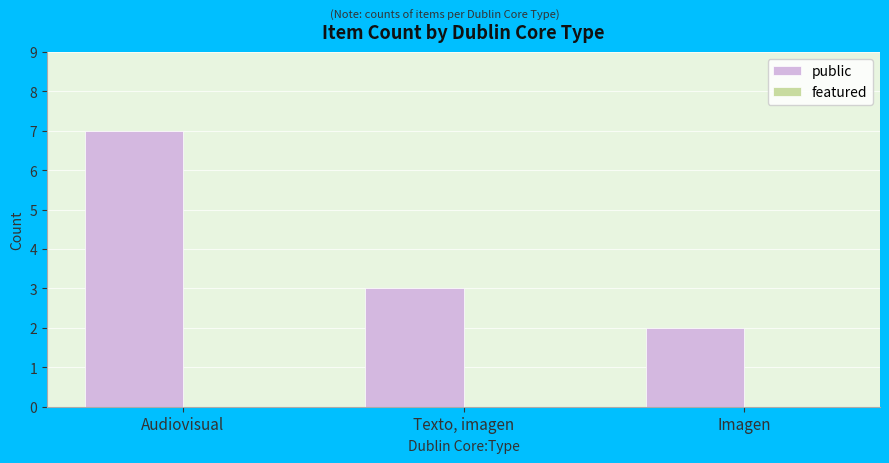

Reading left to right, transcribe all the data shown in this chart.

Audiovisual=7	Texto, imagen=3	Imagen=2